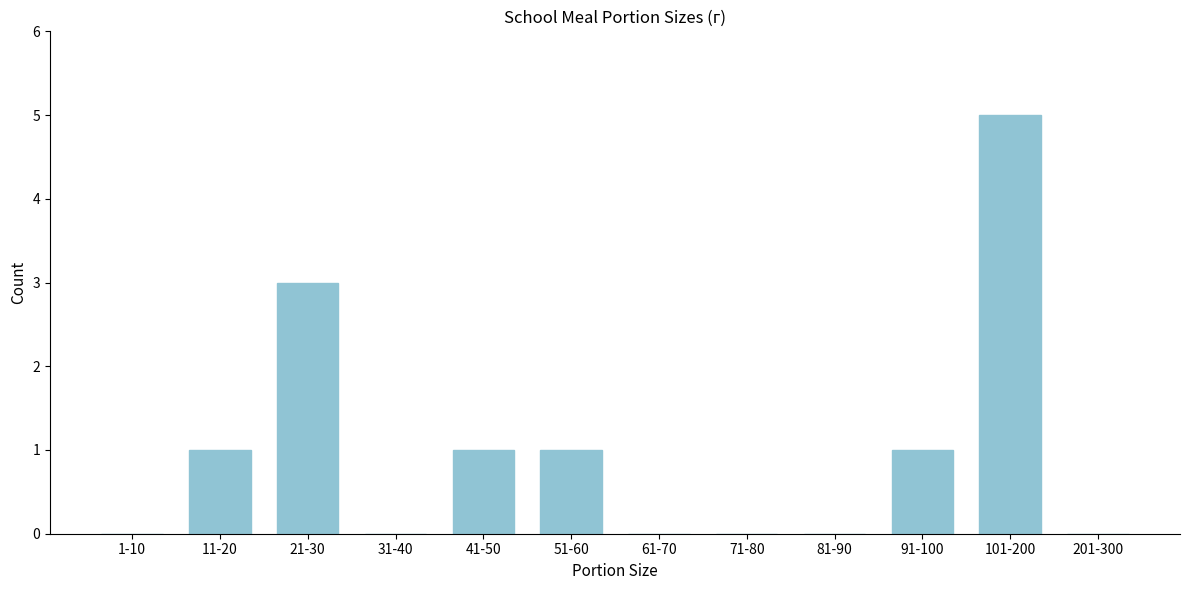

Reading right to left, transcribe all the data shown in this chart.

201-300=0	101-200=5	91-100=1	81-90=0	71-80=0	61-70=0	51-60=1	41-50=1	31-40=0	21-30=3	11-20=1	1-10=0